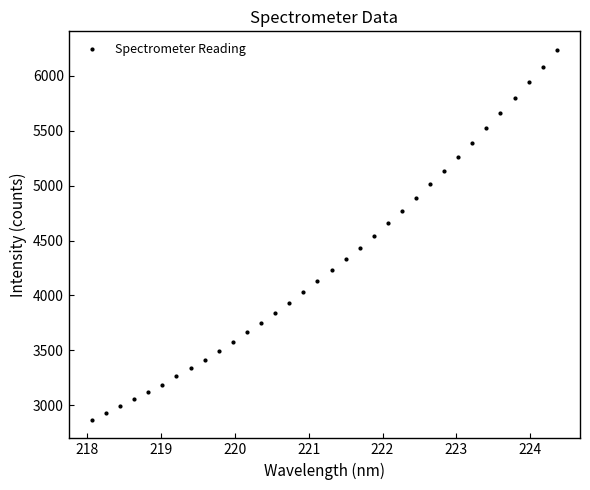

What is the range of Y values (max minus min)?

3367.9